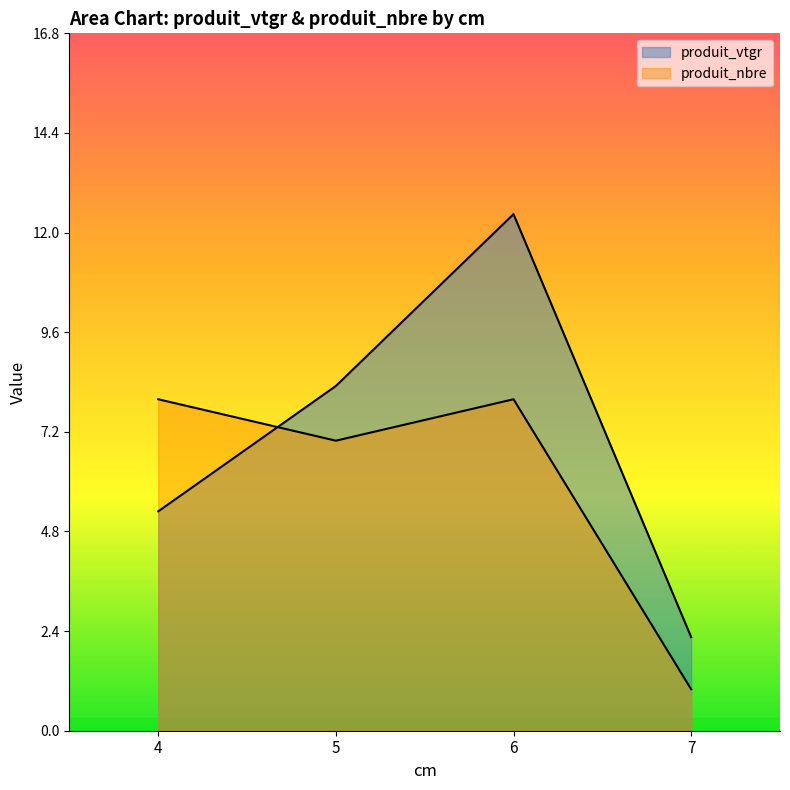

Reading right to left, what are all the values shown in this chart?

produit_vtgr: 2.3	12.5	8.3	5.3
produit_nbre: 1.0	8.0	7.0	8.0